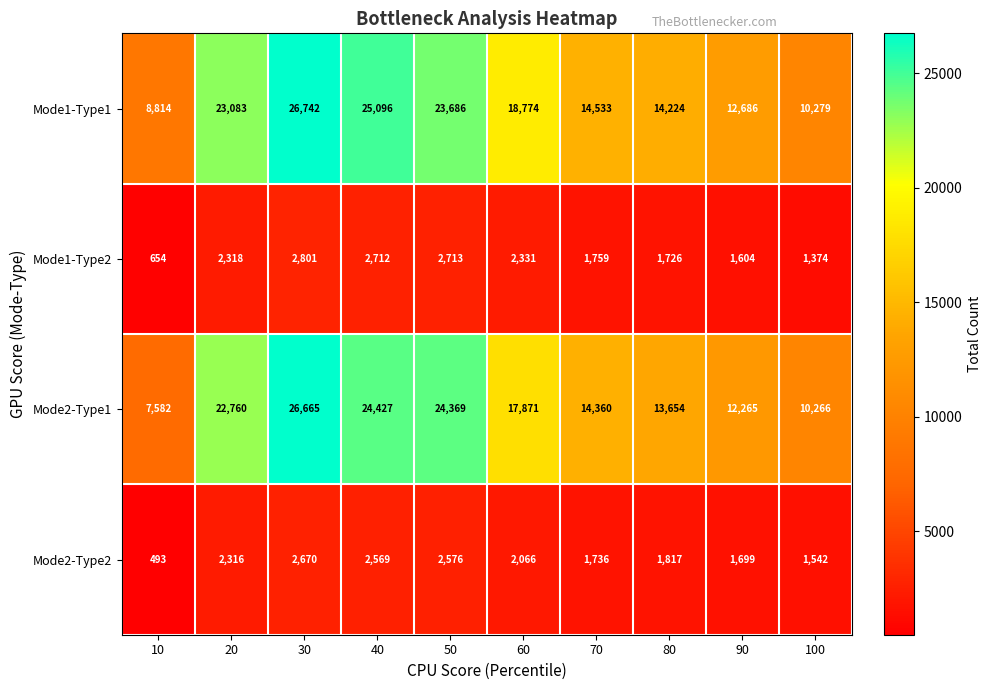

Which series changed the most between 40 and 80?

Mode1-Type1